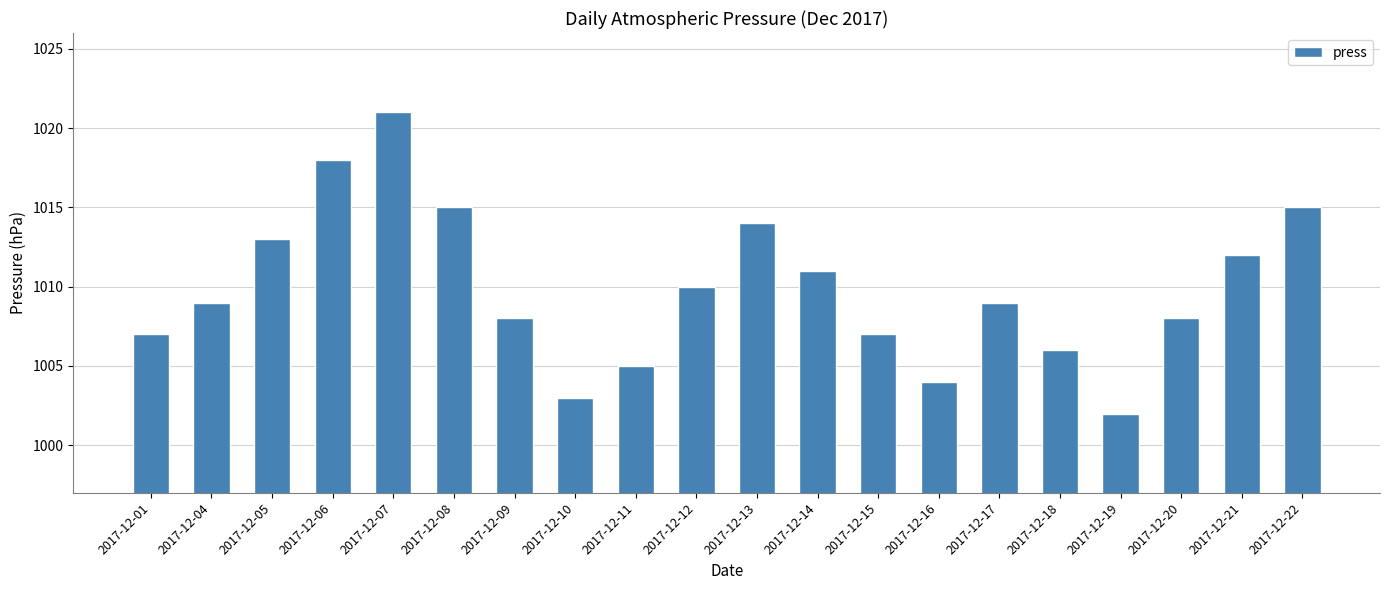

What is the value of the 3rd bar from the left?

1013